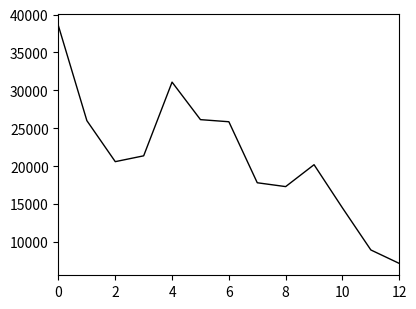

What is the maximum value shown in the chart?

38488.5